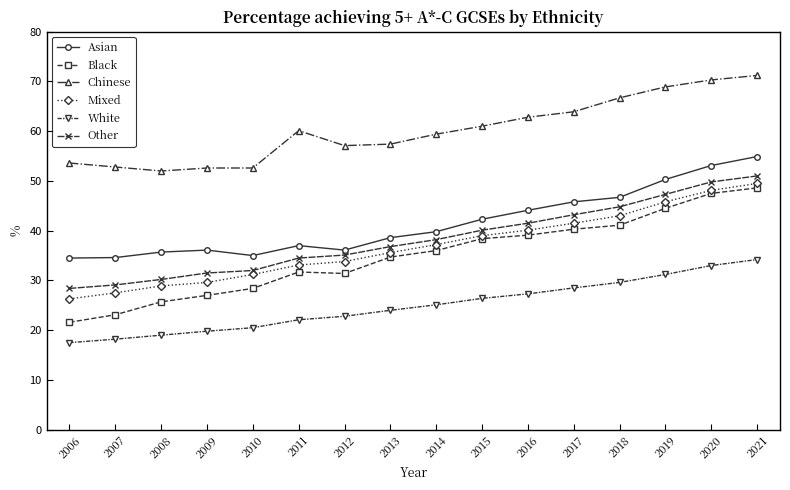

What is the sum of the Black values at 2021 and 2007?

71.7